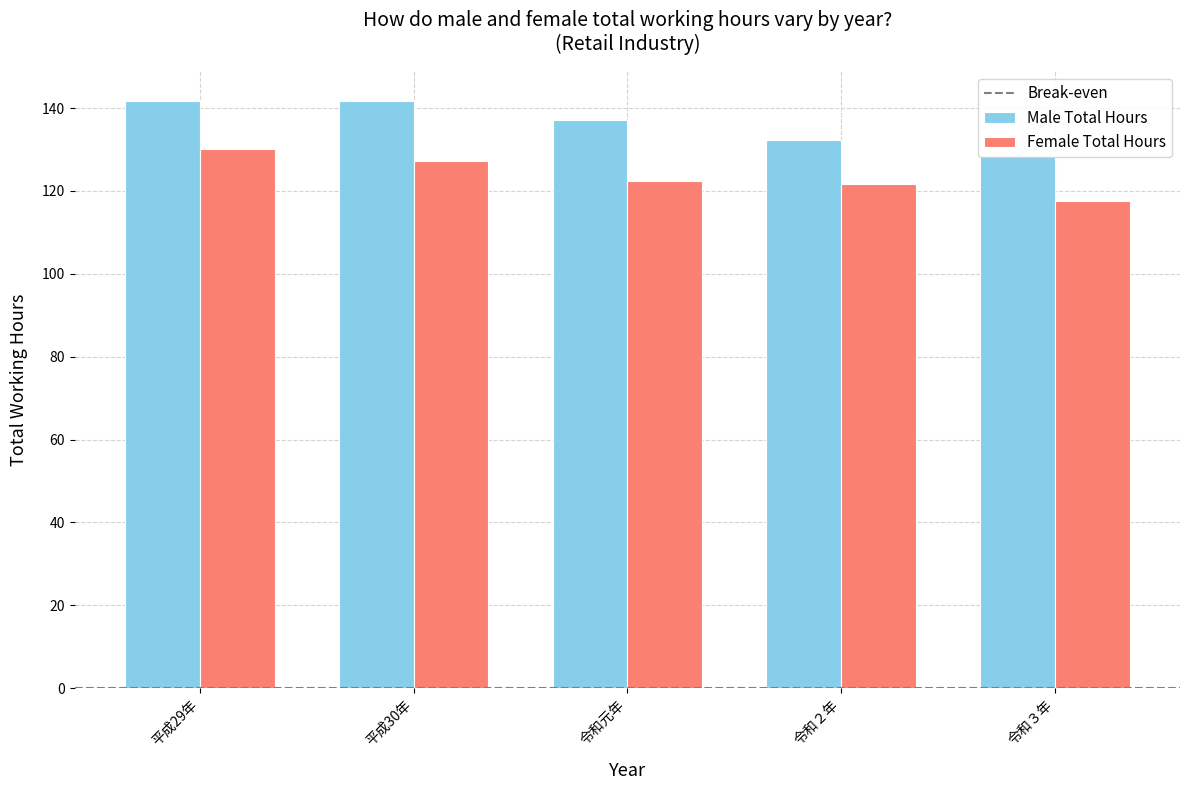

Which label corresponds to the smallest value in the chart?

令和３年